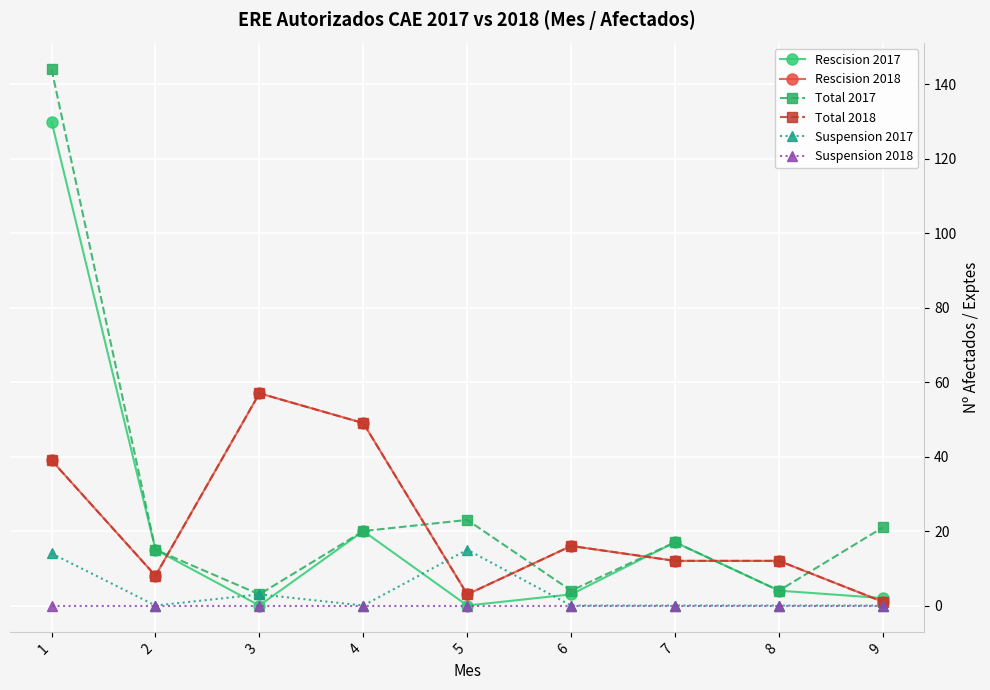

Between 8 and 6, which is larger?

8